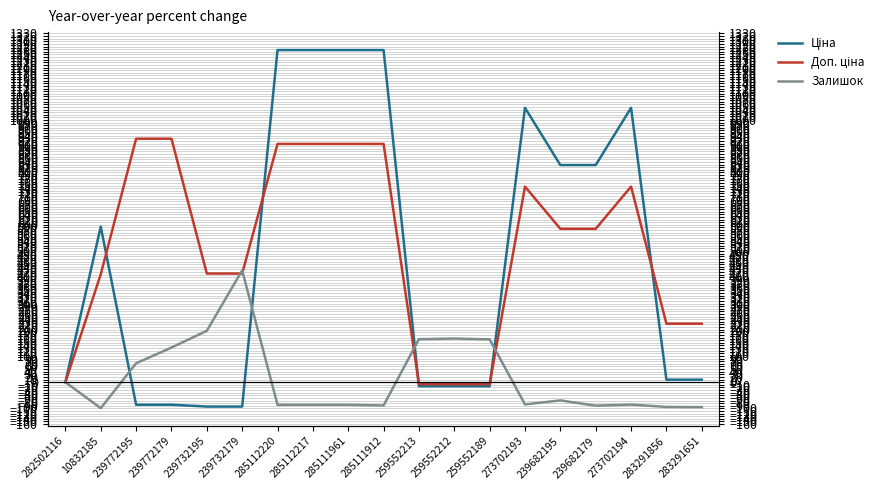

At how many categories does at least one series exceed 110?

18